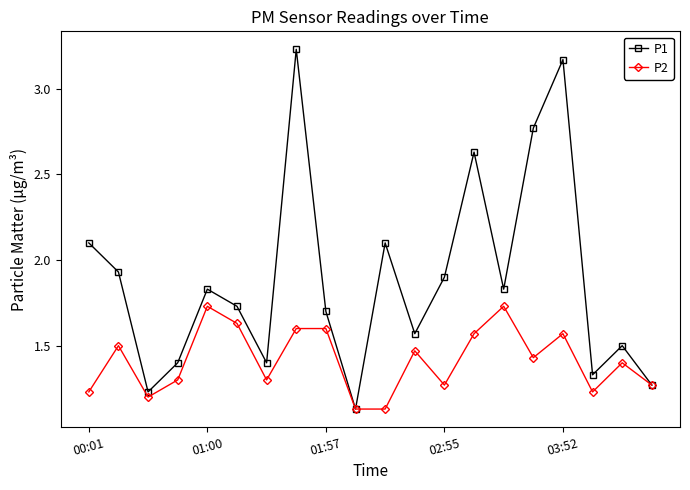

What is the sum of all P2 values?

28.3